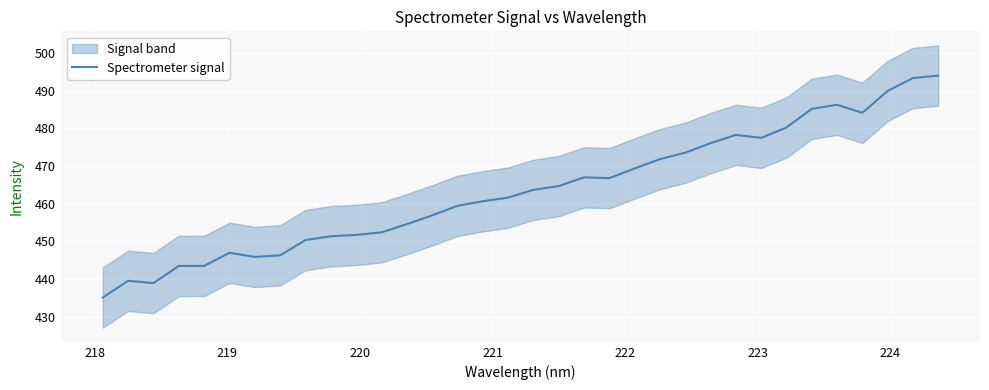

True or false: there are more than 1 points higher than both neighbors.

True